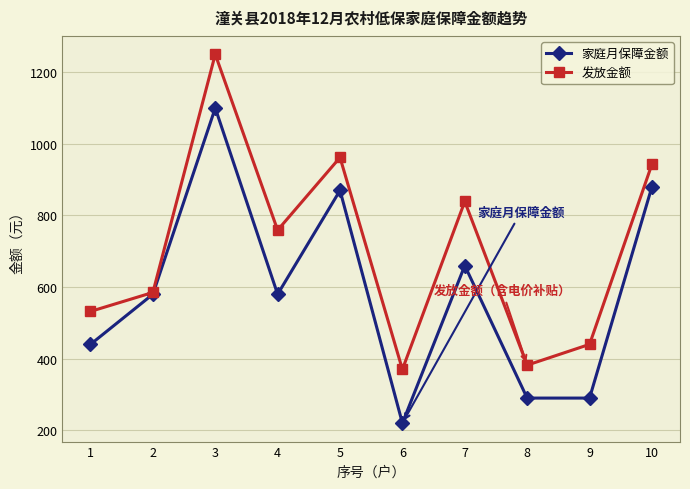

What is the difference between the maximum and minimum values in the 家庭月保障金额 series?

880